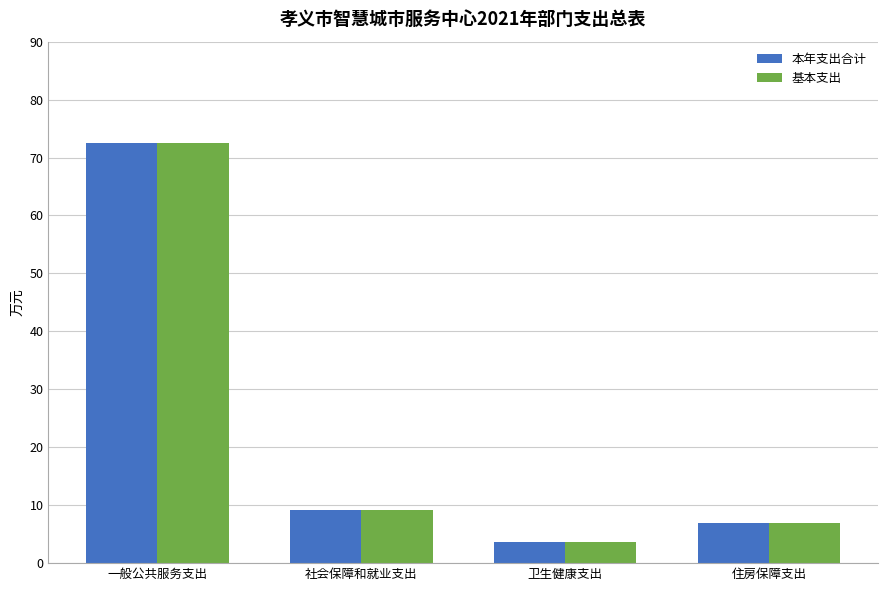

Rank the categories by 基本支出 value from lowest to highest.

卫生健康支出, 住房保障支出, 社会保障和就业支出, 一般公共服务支出